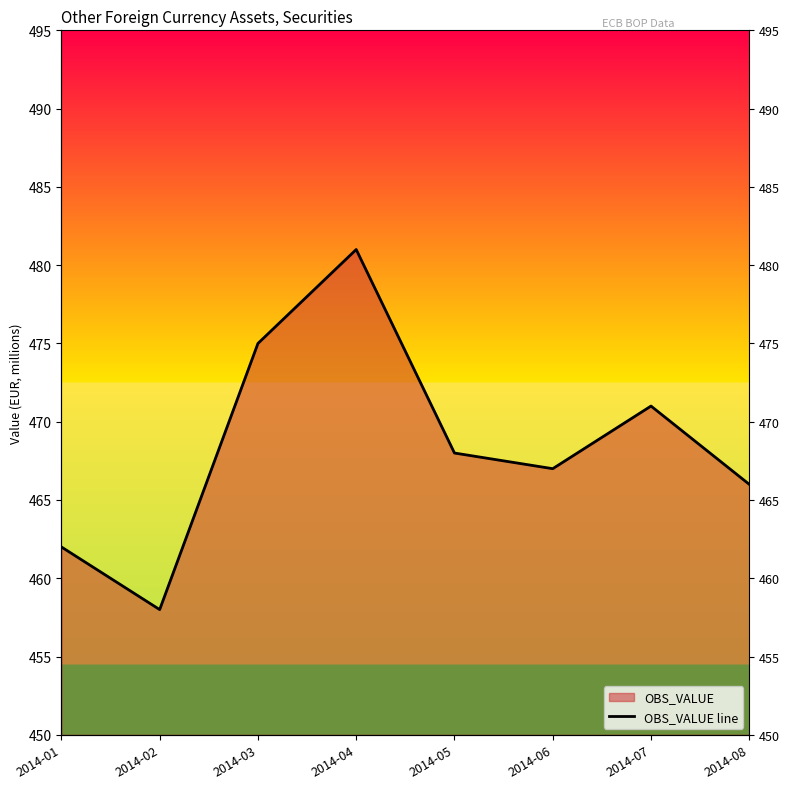

What is the value of the 7th point from the left?

471